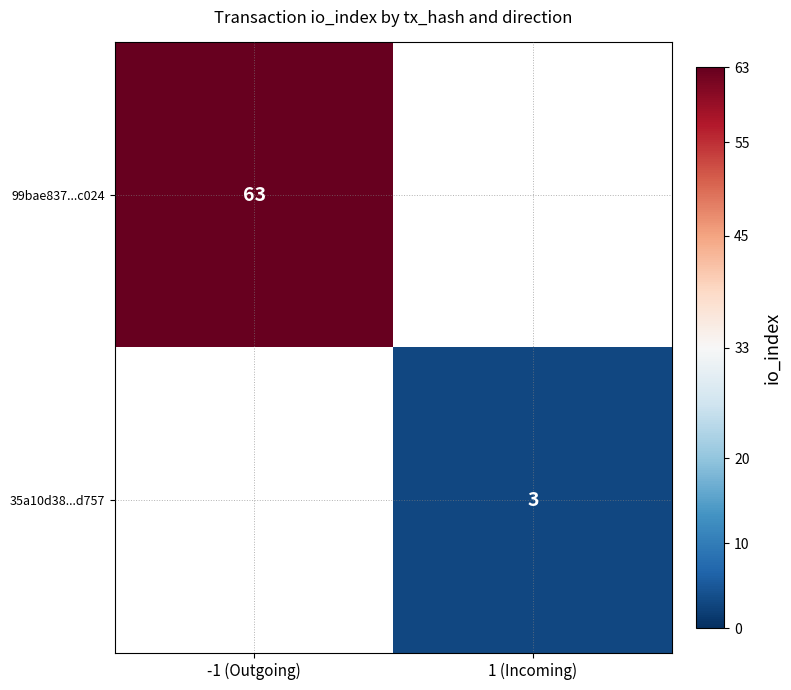

Is the value of 99bae837...c024 at -1 (Outgoing) greater than the value of 35a10d38...d757 at 1 (Incoming)?

Yes